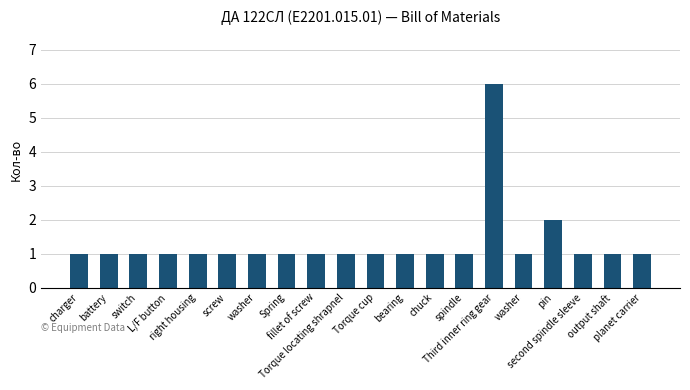

The chart shows a value of 2 at planet carrier. True or false?

False